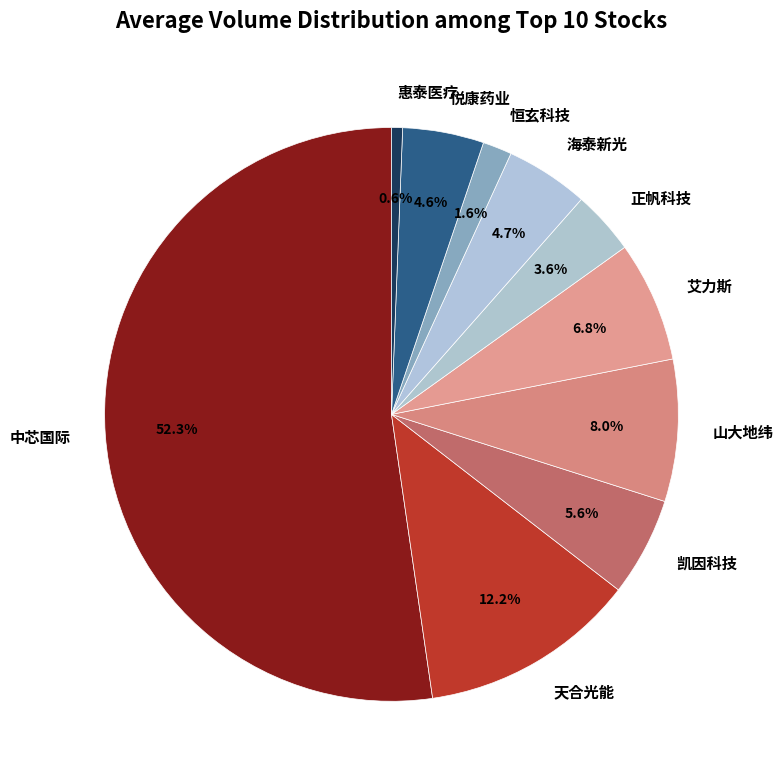

Which category has the biggest portion of the pie?

中芯国际